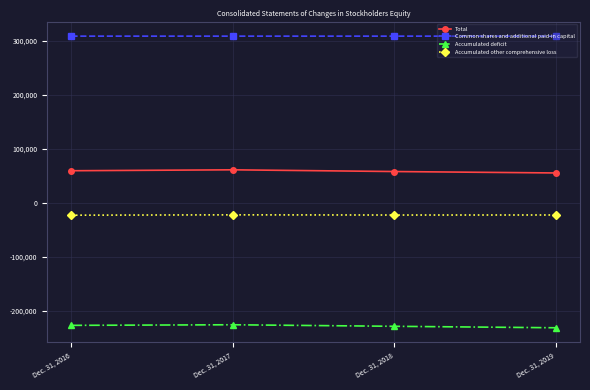

What value does the Common shares and additional paid-in capital series have at Dec. 31, 2016?

308754